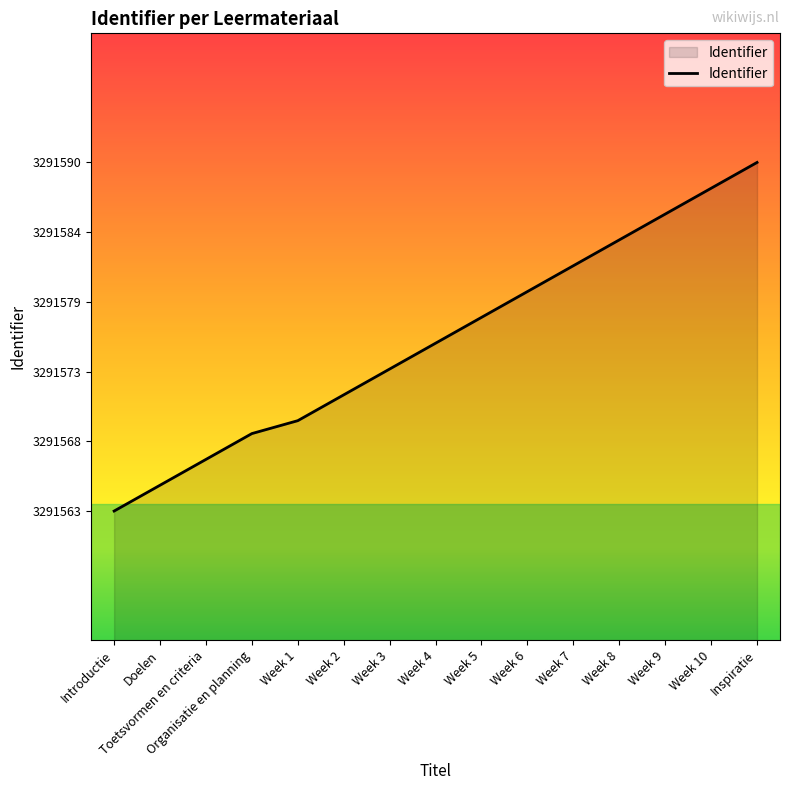

What position from the left is Week 6?

10